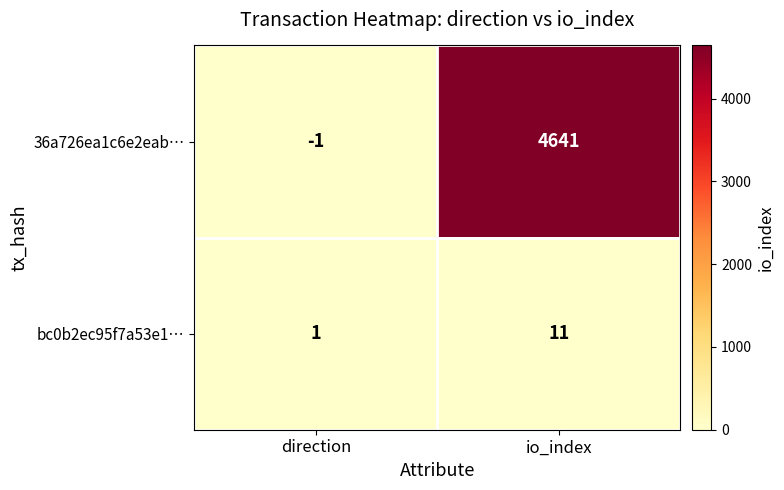

List the series in order of their peak value, highest first.

36a726ea1c6e2eab…, bc0b2ec95f7a53e1…